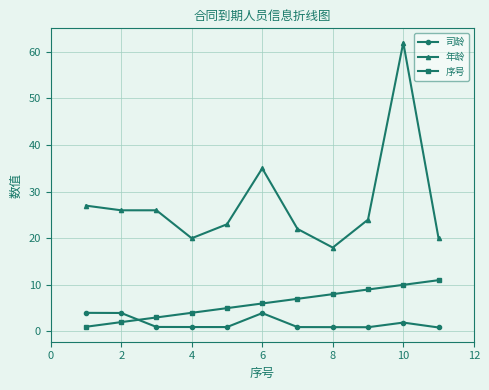

True or false: 年龄 and 序号 cross at least once.

False